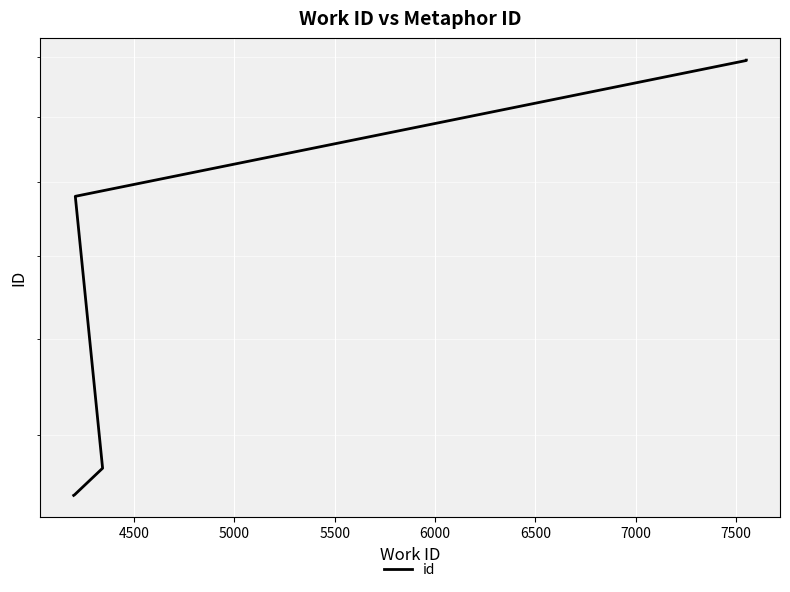

What is the sum of all values?

116454